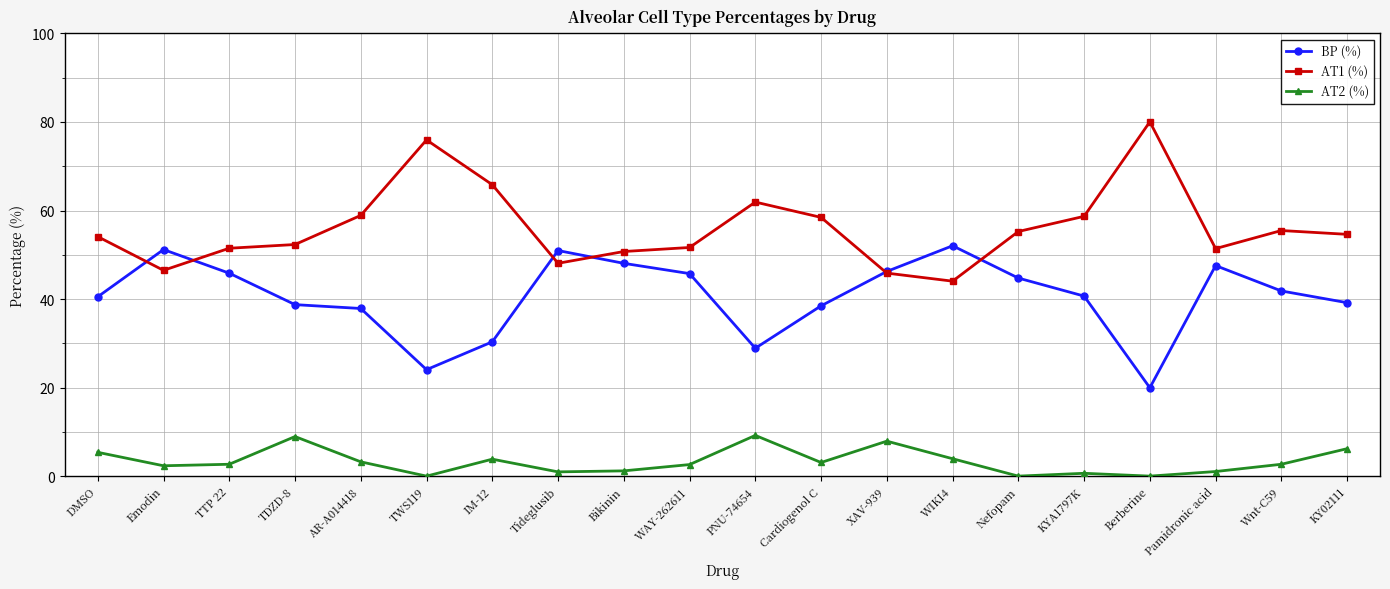

In AT2 (%), how many points are lower than both neighbors (excluding endpoints)?

6